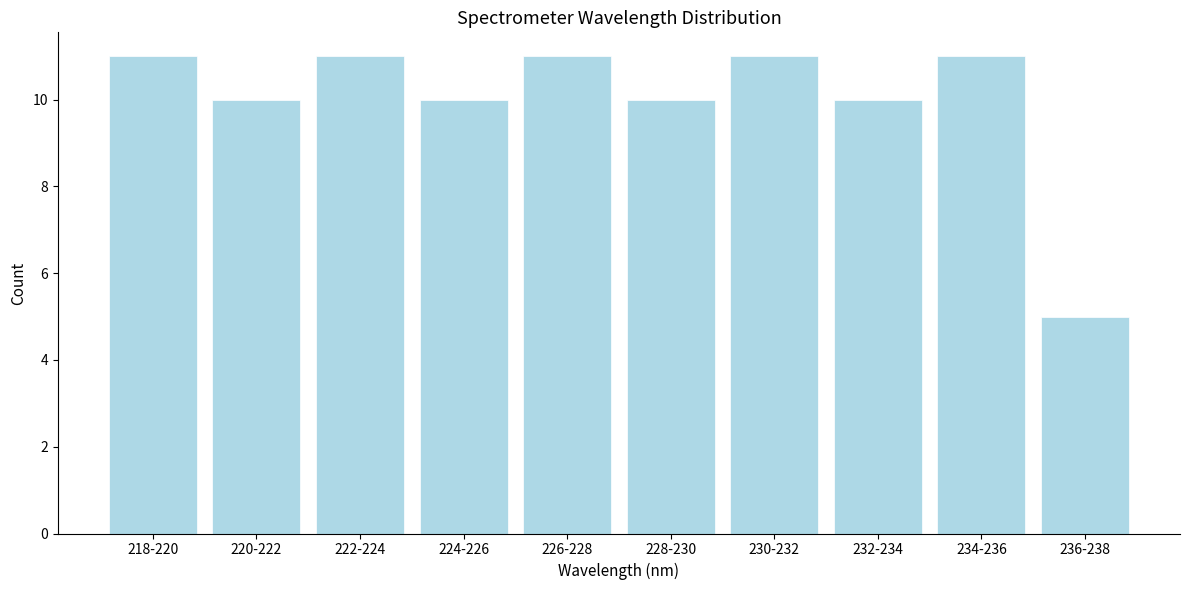

Reading left to right, transcribe all the data shown in this chart.

11	10	11	10	11	10	11	10	11	5